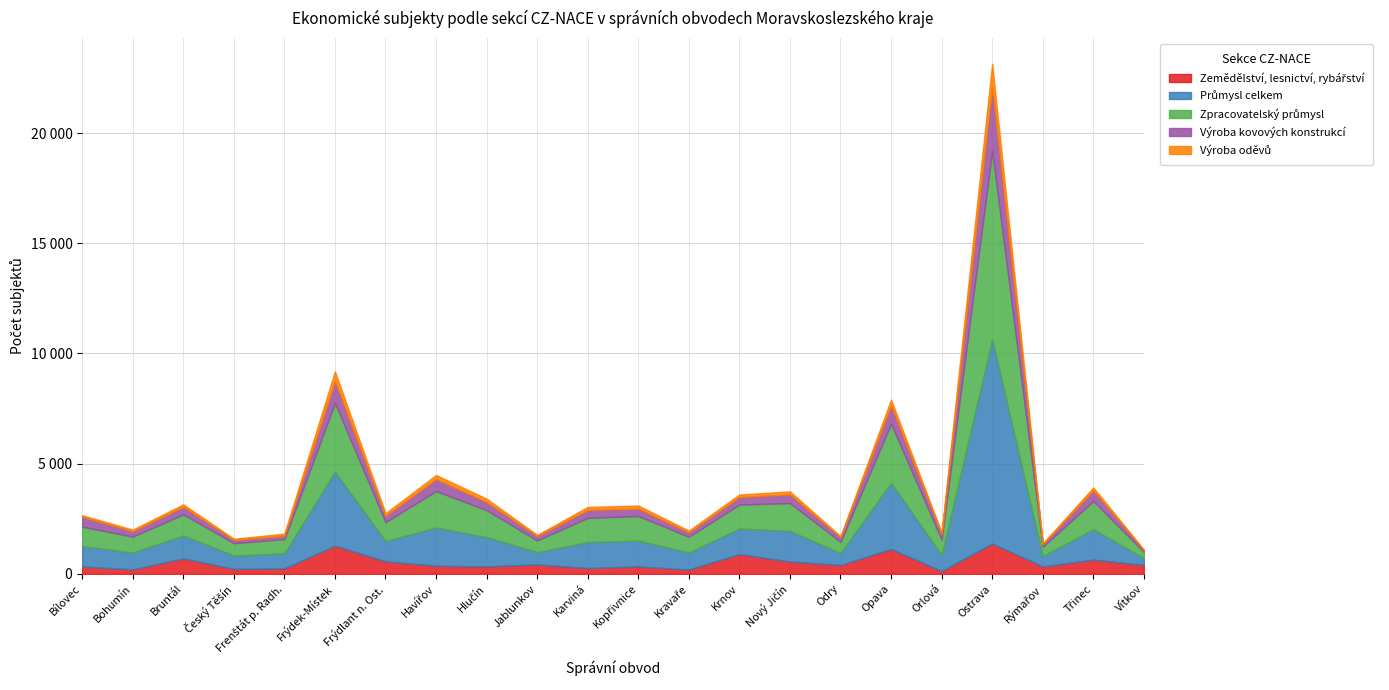

Which series ends up on top after the final intersection of Zemědělství, lesnictví, rybářství and Průmysl celkem?

Zemědělství, lesnictví, rybářství